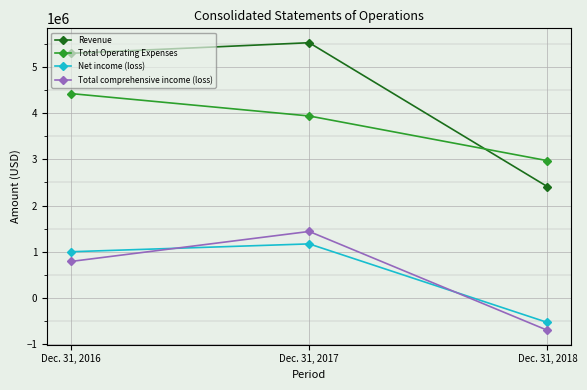

Which series has the largest range (max minus min)?

Revenue